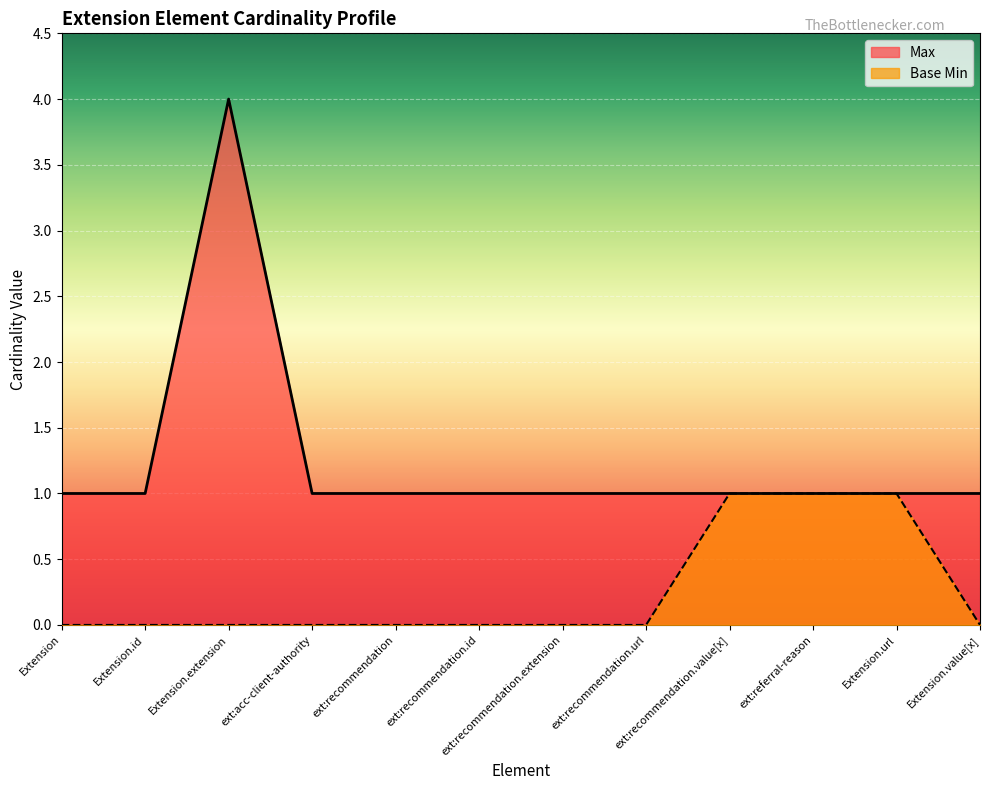

Reading right to left, what are all the values shown in this chart?

Max: Extension.value[x]=1	Extension.url=1	ext:referral-reason=1	ext:recommendation.value[x]=1	ext:recommendation.url=1	ext:recommendation.extension=1	ext:recommendation.id=1	ext:recommendation=1	ext:acc-client-authority=1	Extension.extension=4	Extension.id=1	Extension=1
Base Min: Extension.value[x]=0	Extension.url=1	ext:referral-reason=1	ext:recommendation.value[x]=1	ext:recommendation.url=0	ext:recommendation.extension=0	ext:recommendation.id=0	ext:recommendation=0	ext:acc-client-authority=0	Extension.extension=0	Extension.id=0	Extension=0